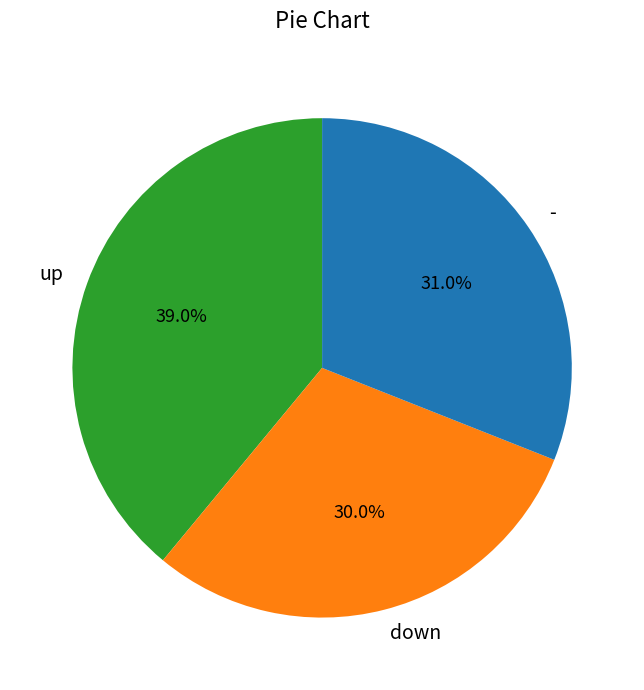

What is the largest slice in the pie chart?

up